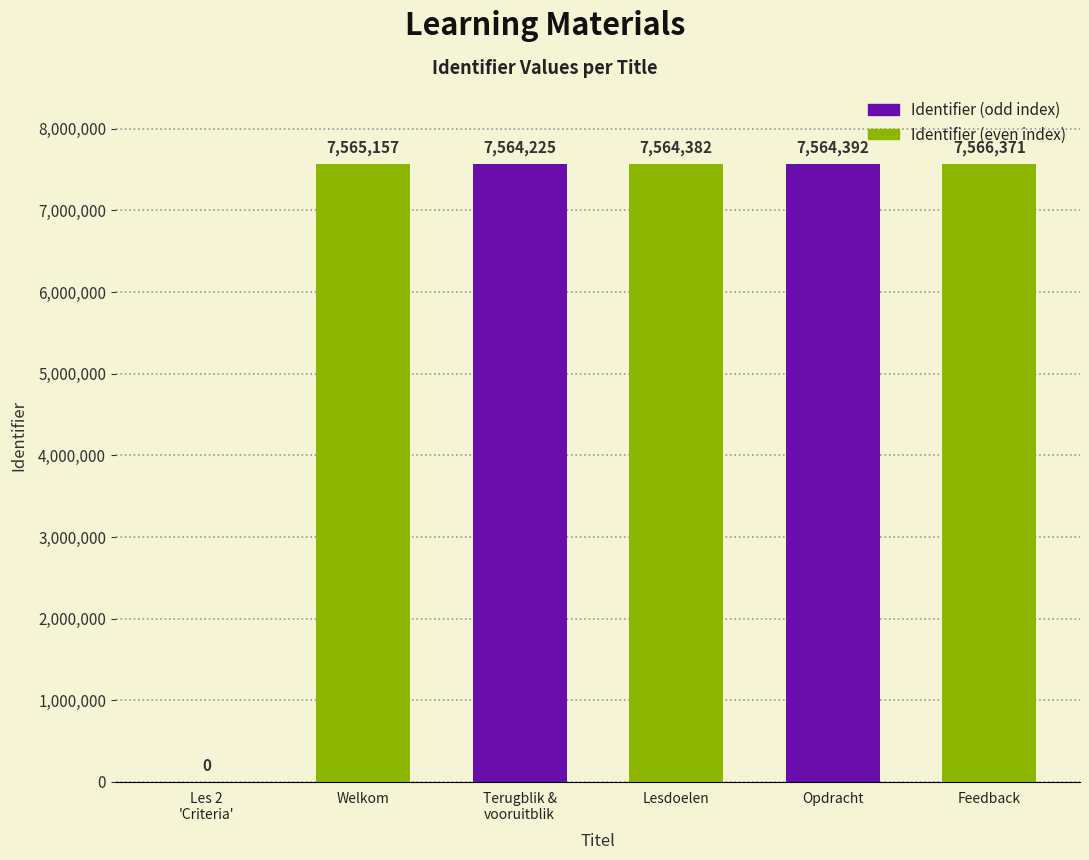

How many categories are shown in the chart?

6